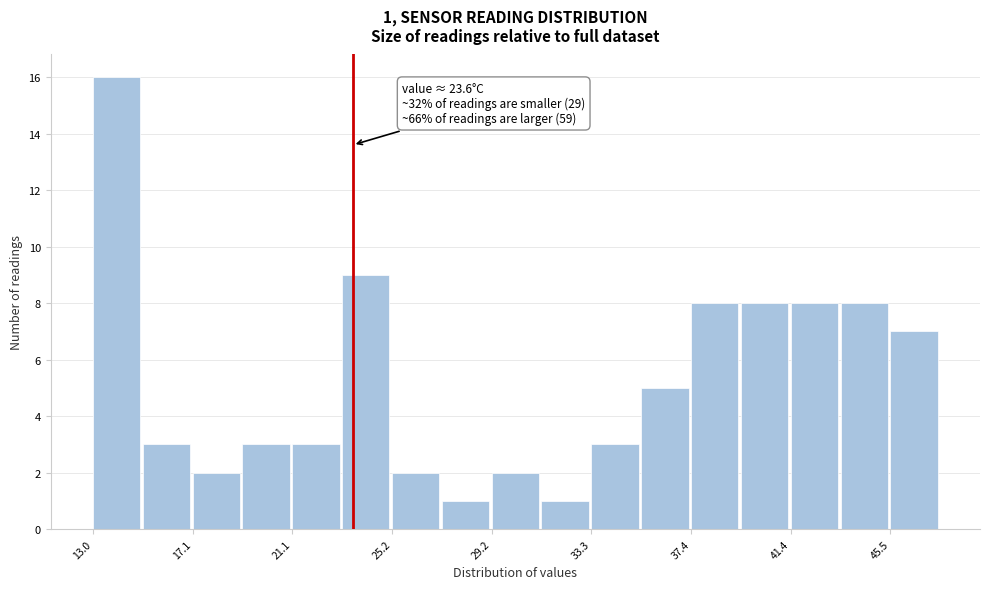

Over which range of the x-axis is the bar tallest?

13.0 to 15.0